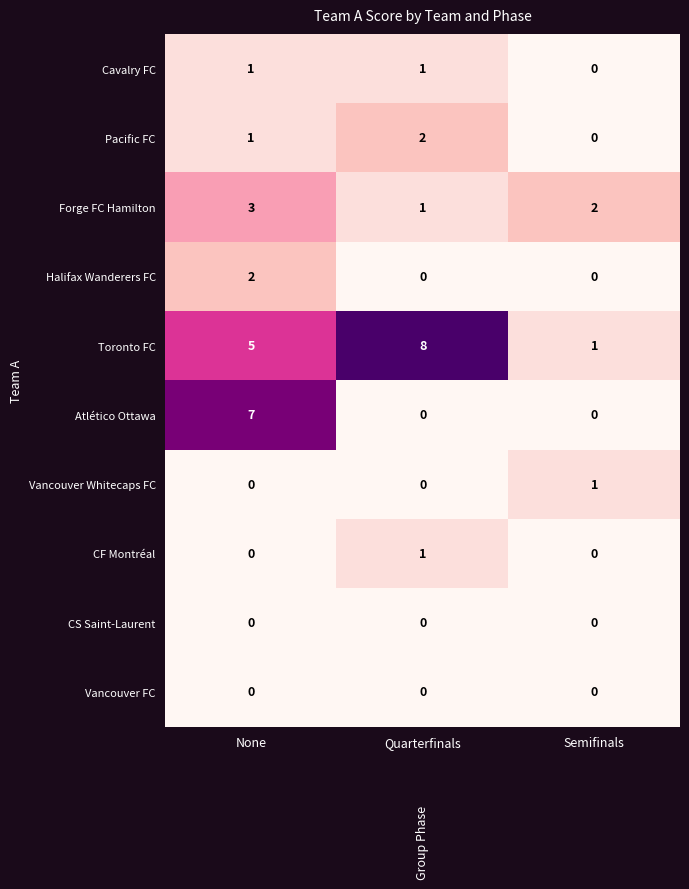

Reading left to right, what are all the values shown in this chart?

Cavalry FC: 1	1	0
Pacific FC: 1	2	0
Forge FC Hamilton: 3	1	2
Halifax Wanderers FC: 2	0	0
Toronto FC: 5	8	1
Atlético Ottawa: 7	0	0
Vancouver Whitecaps FC: 0	0	1
CF Montréal: 0	1	0
CS Saint-Laurent: 0	0	0
Vancouver FC: 0	0	0